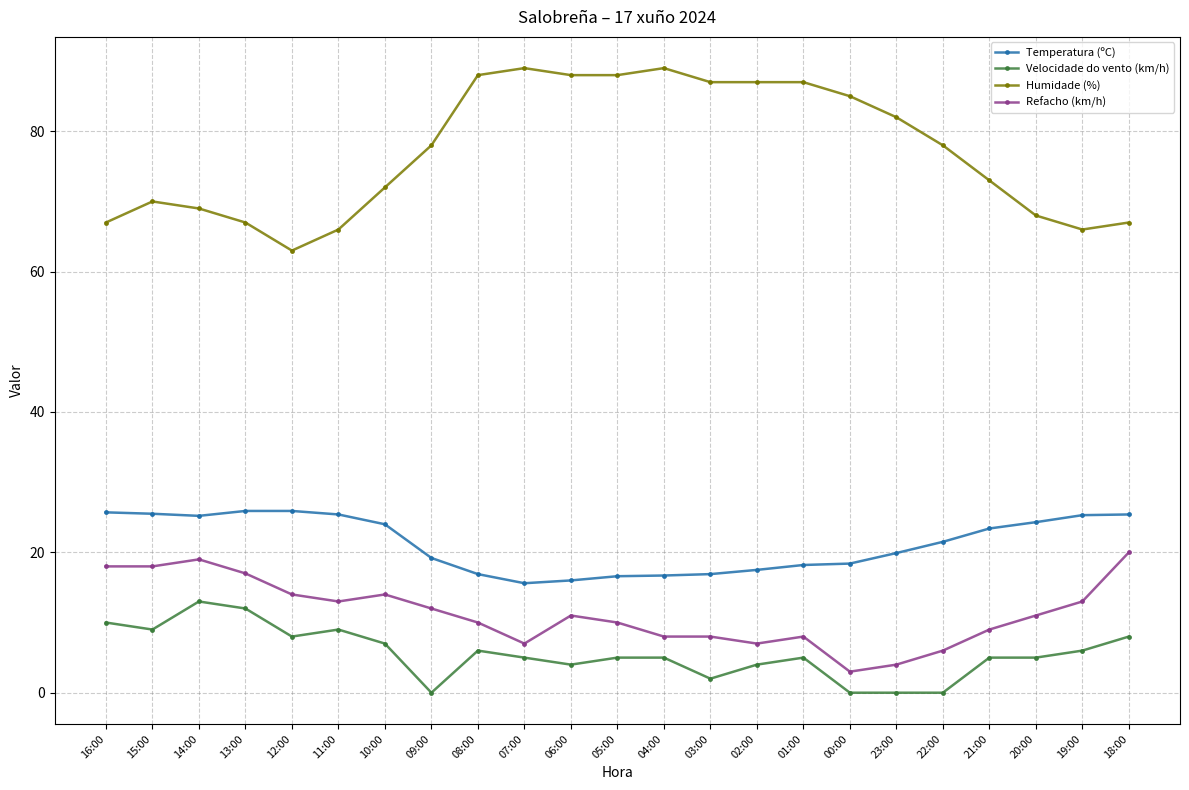

What is the label of the 20th point from the right?

13:00